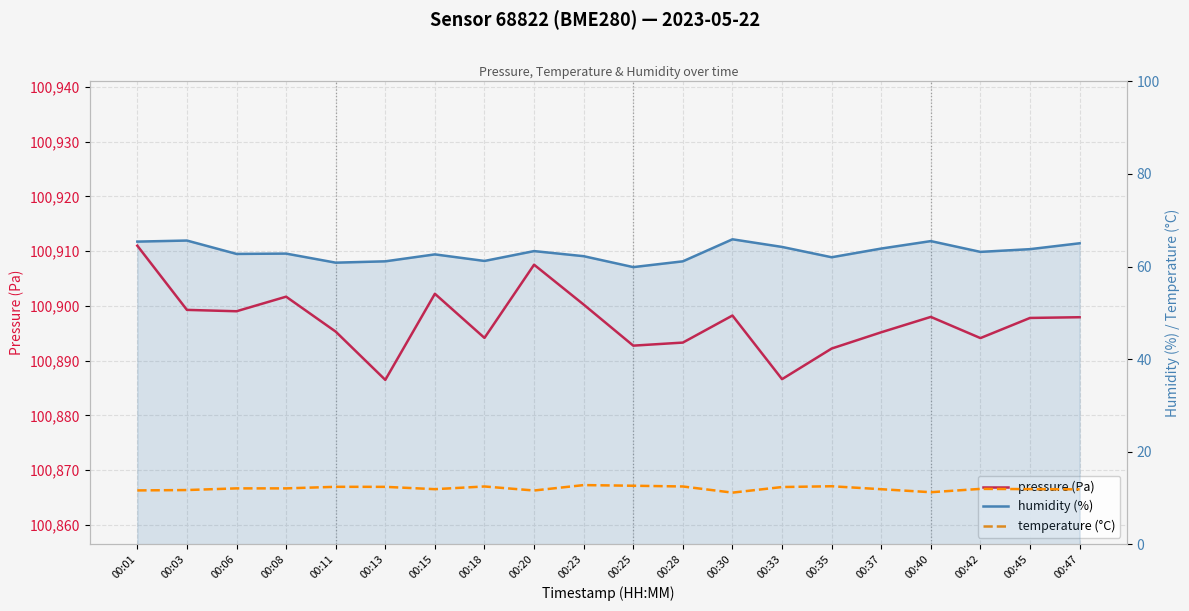

The temperature (°C) series shows 16.6 at 00:28. True or false?

False